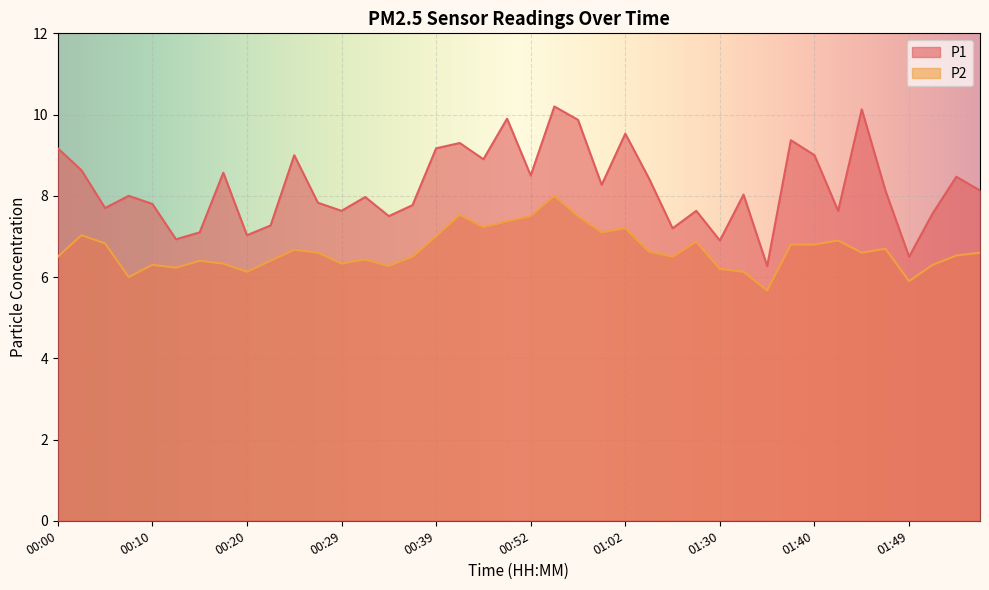

True or false: P1 and P2 cross at least once.

False